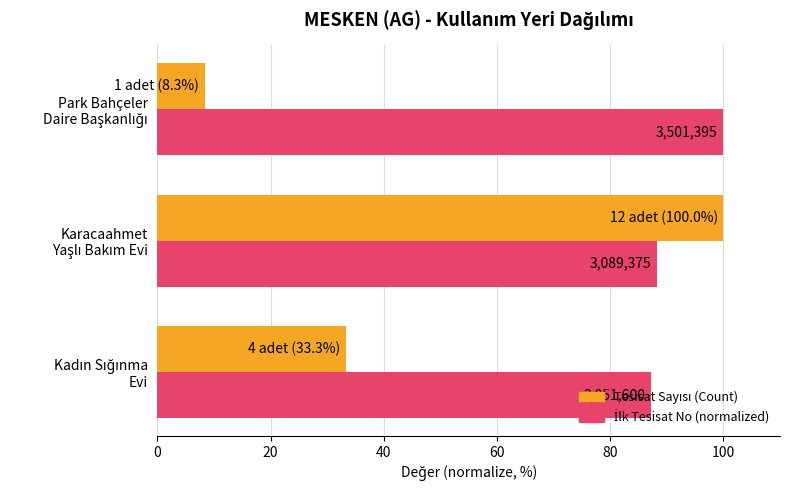

What is the sum of all Tesisat Sayısı (Count) values?

141.7